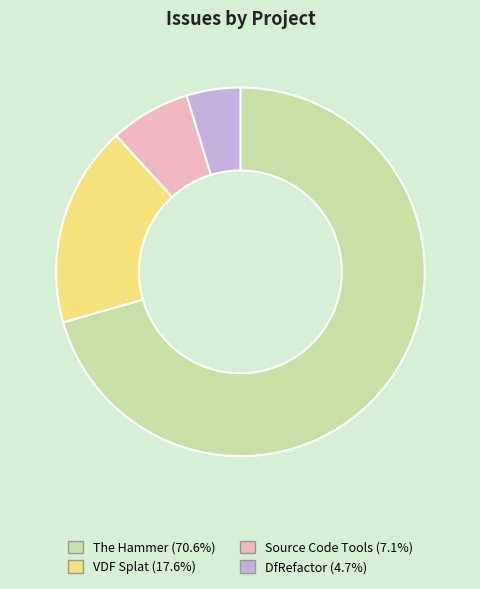

Which slice represents more than half of the pie?

The Hammer